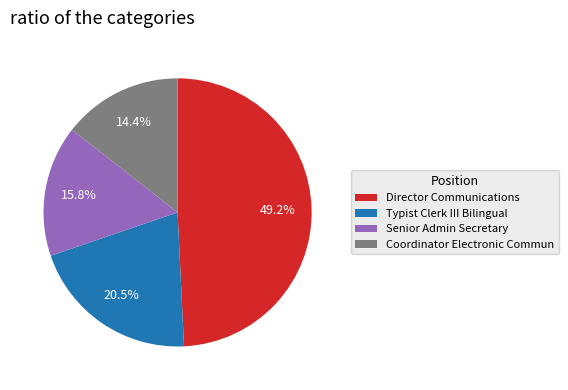

Is it true that Senior Admin Secretary is 3% of the pie?

False